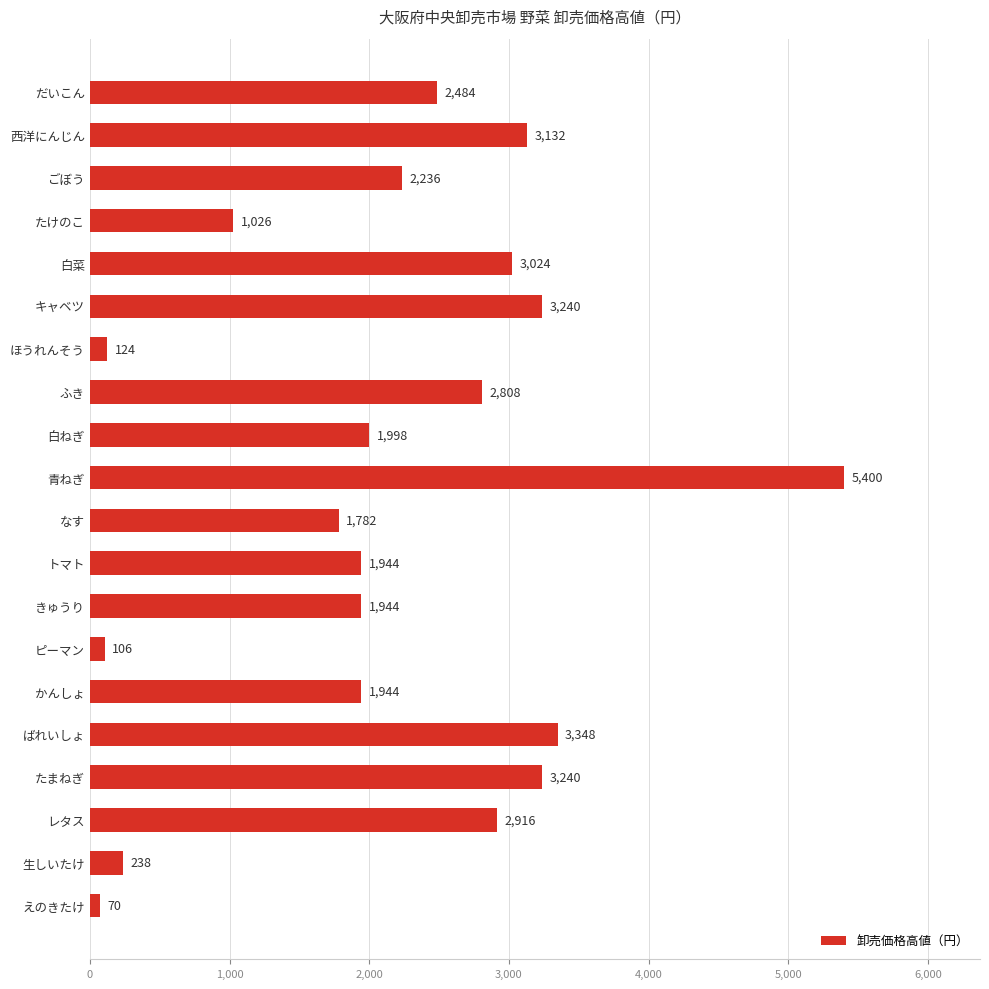

What is the sum of all values?

43004